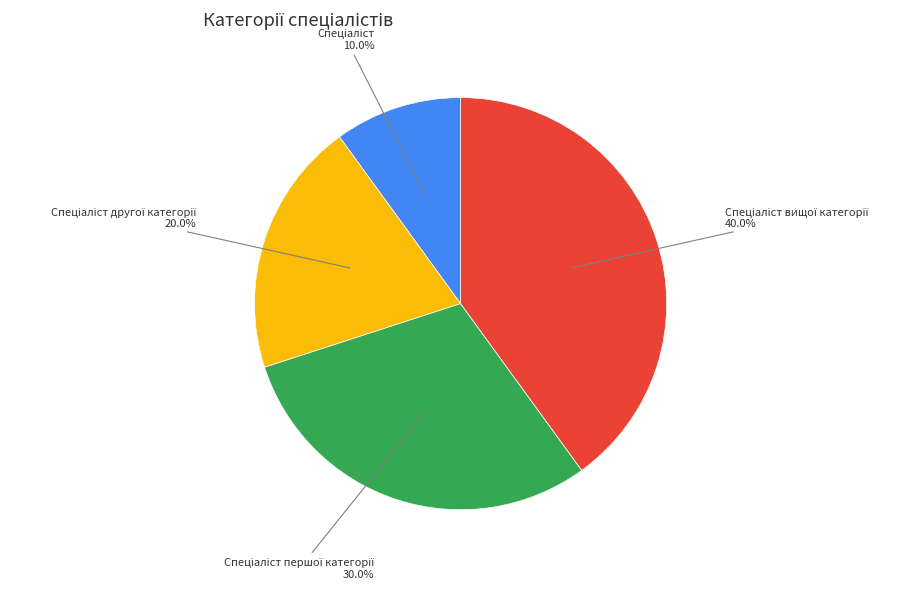

Is there any slice that represents more than half of the pie?

No